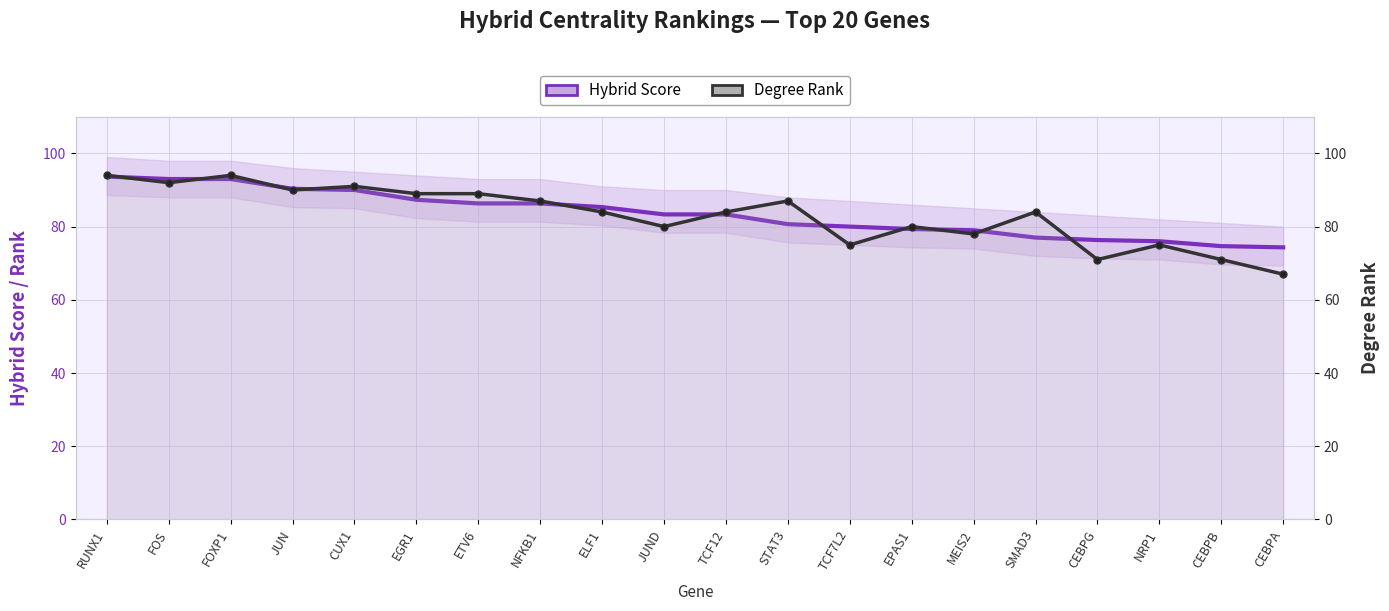

What is the difference between the maximum and second lowest values in the Hybrid Score series?

19.0